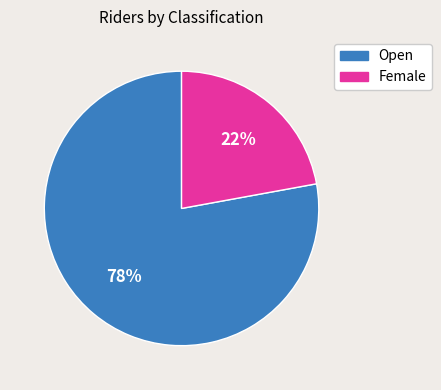

Is the sum of Female and Open greater than half?

Yes